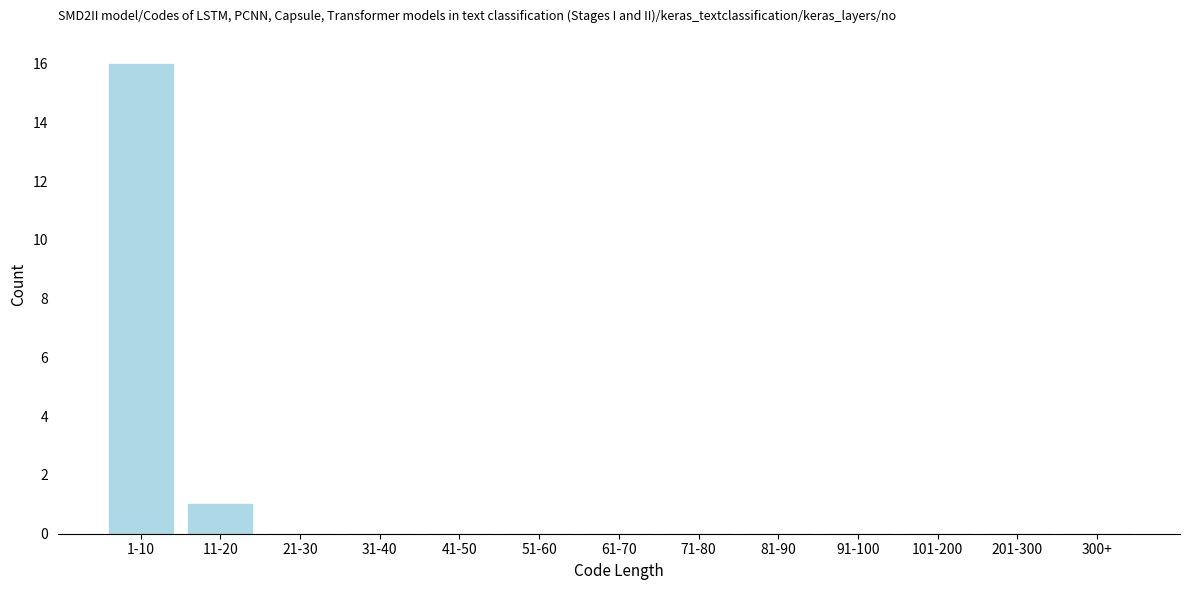

Reading left to right, what are all the values shown in this chart?

1-10=16	11-20=1	21-30=0	31-40=0	41-50=0	51-60=0	61-70=0	71-80=0	81-90=0	91-100=0	101-200=0	201-300=0	300+=0